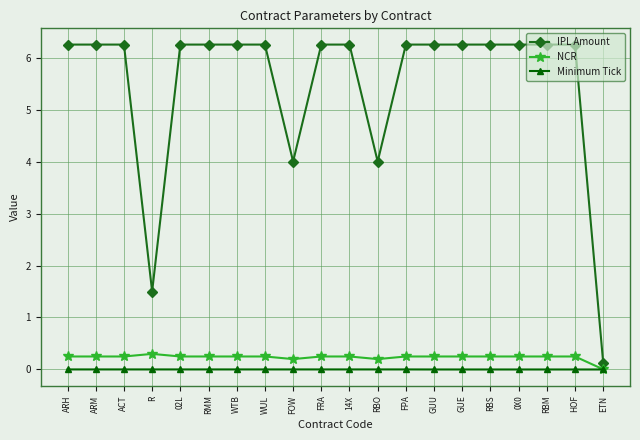

What is the label of the 2nd point from the left?

ARM